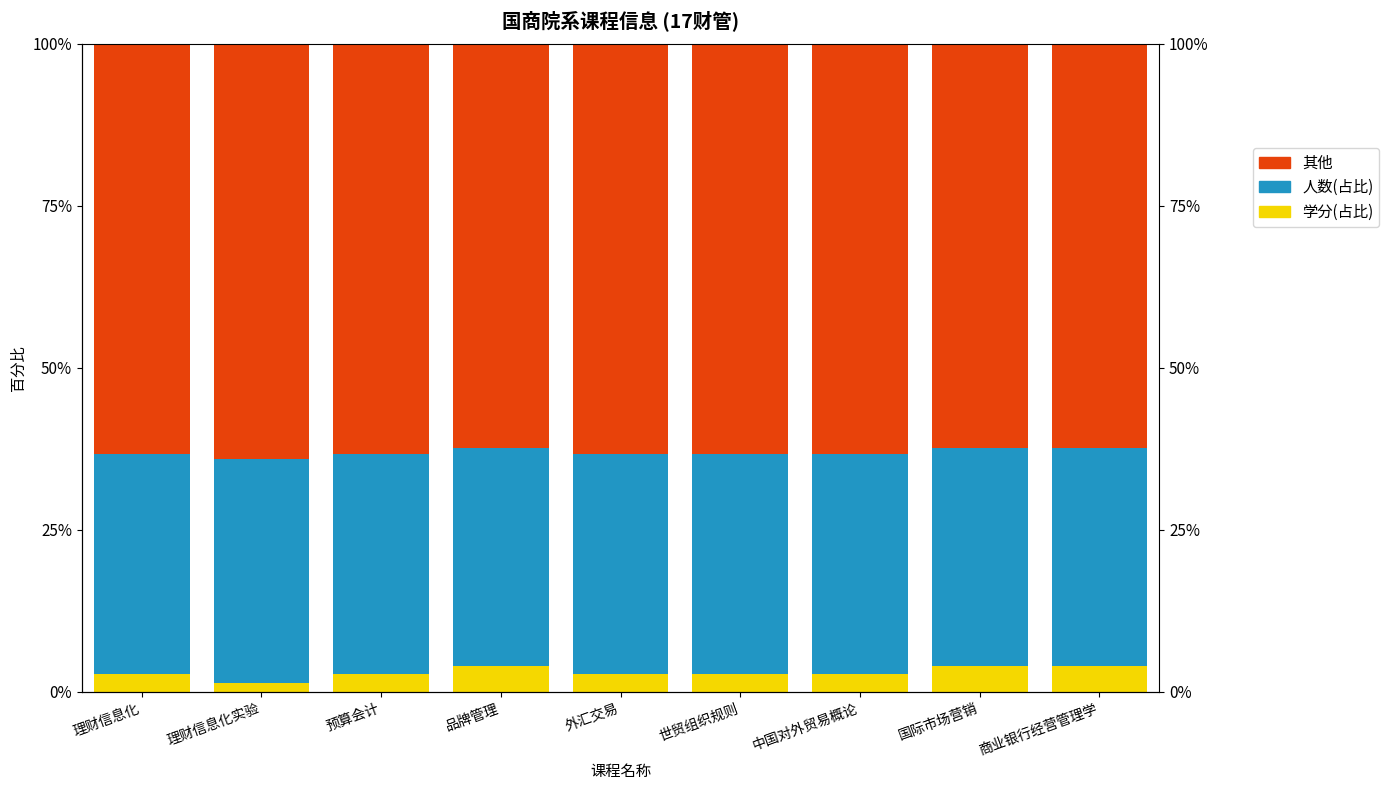

What is the total value across all series at 理财信息化?

100.0